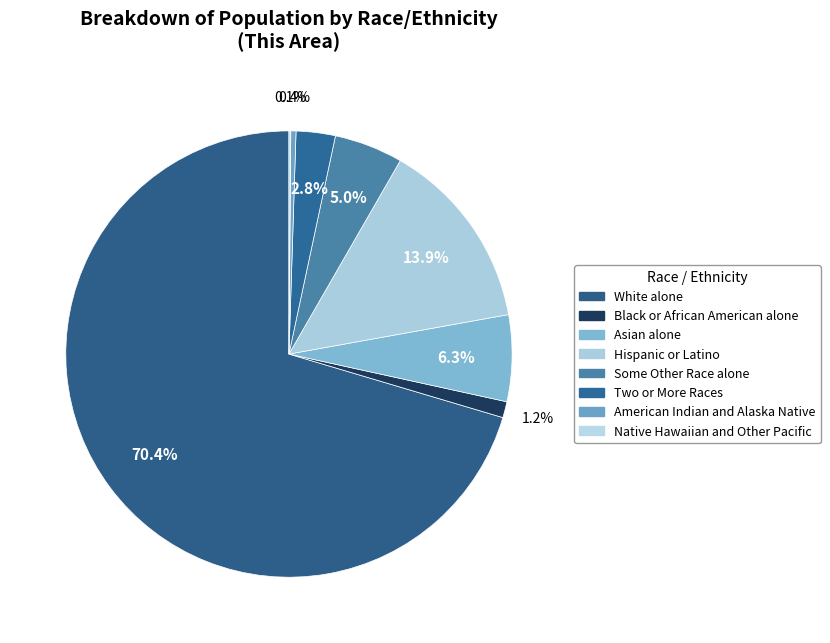

To the nearest percent, what percentage of the pie is Asian alone?

6%